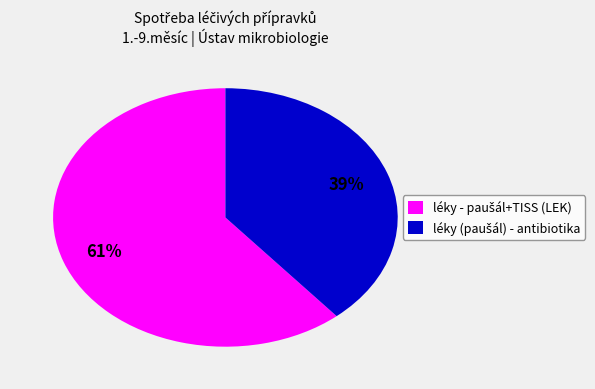

Does any single category account for the majority?

Yes